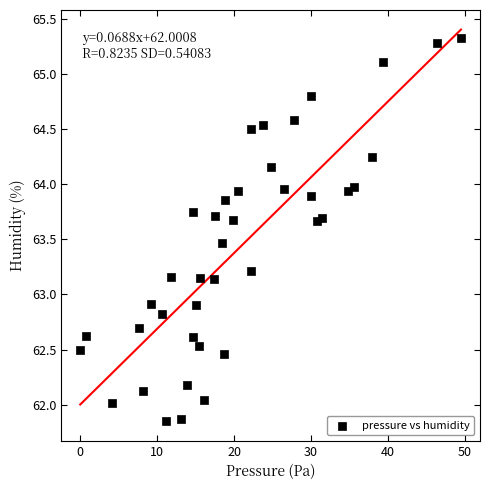

What is the range of Y values (max minus min)?

3.5